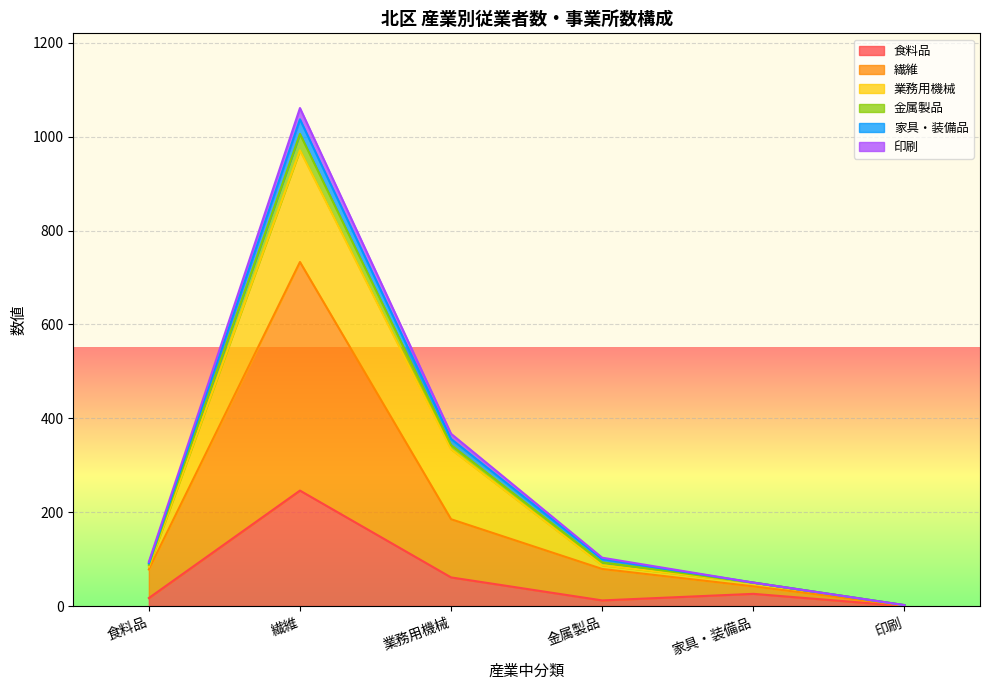

How many lines are shown in the chart?

6